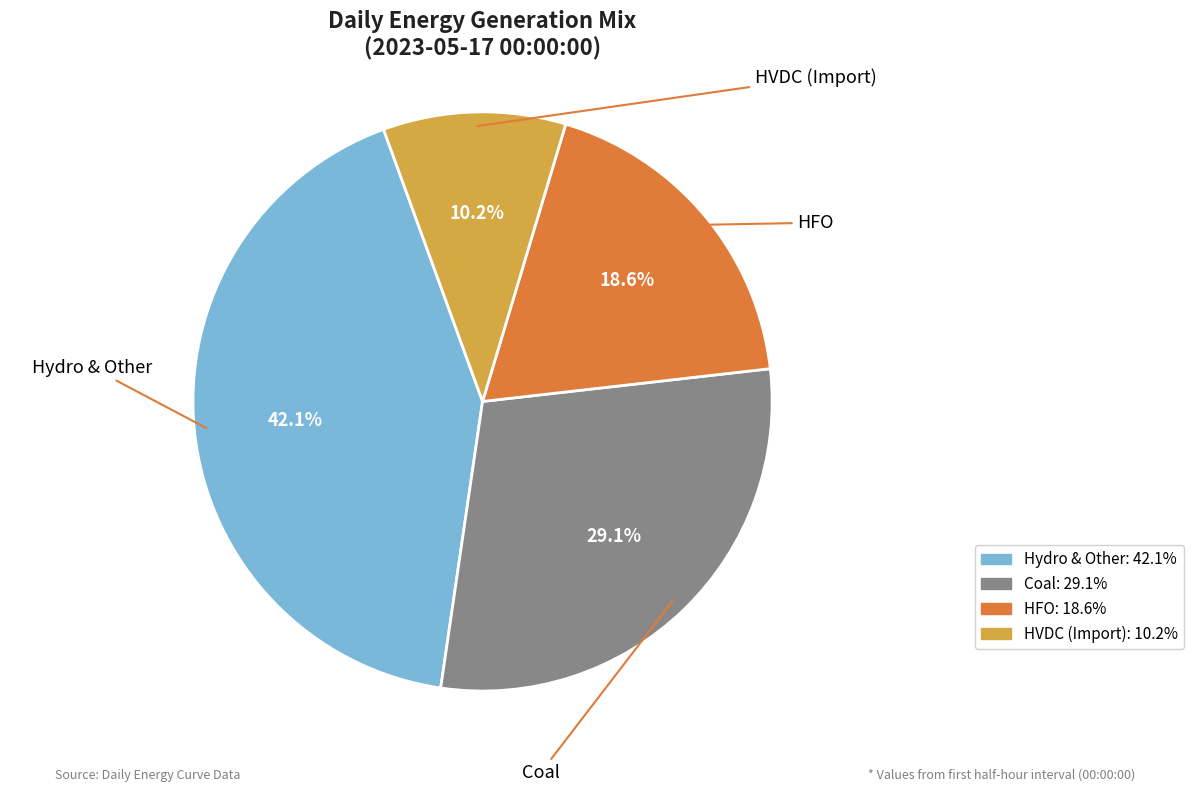

Is there any slice that represents more than half of the pie?

No